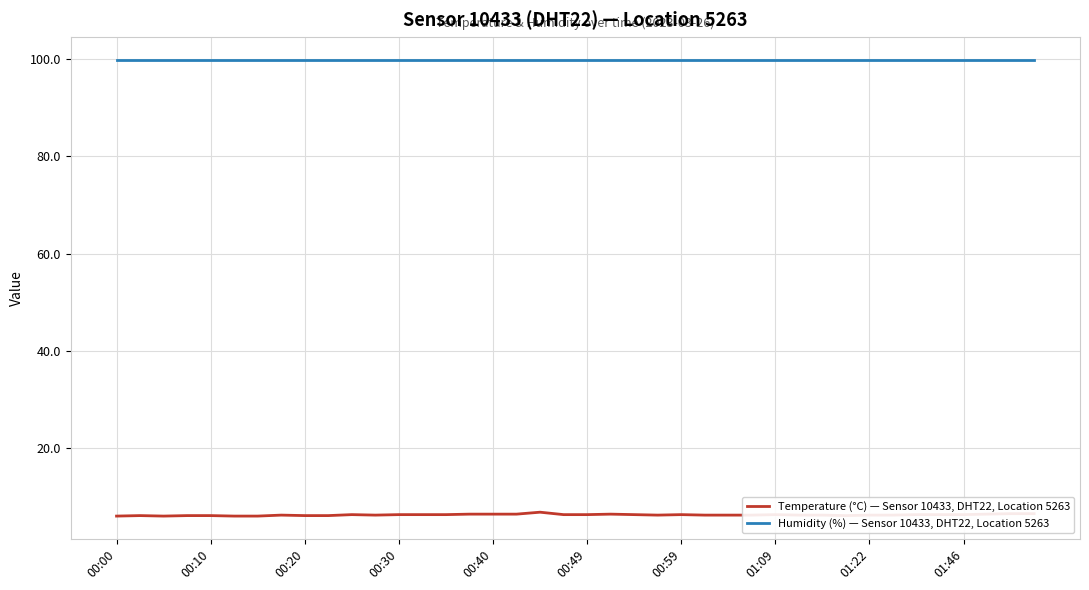

List the series in order of their peak value, highest first.

Humidity (%) — Sensor 10433, DHT22, Location 5263, Temperature (°C) — Sensor 10433, DHT22, Location 5263